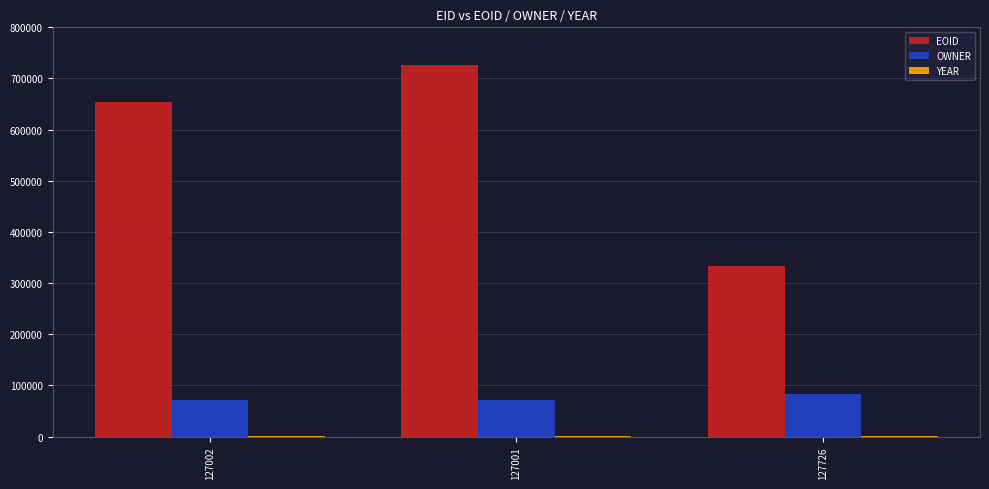

Which series has the largest total across all categories?

EOID